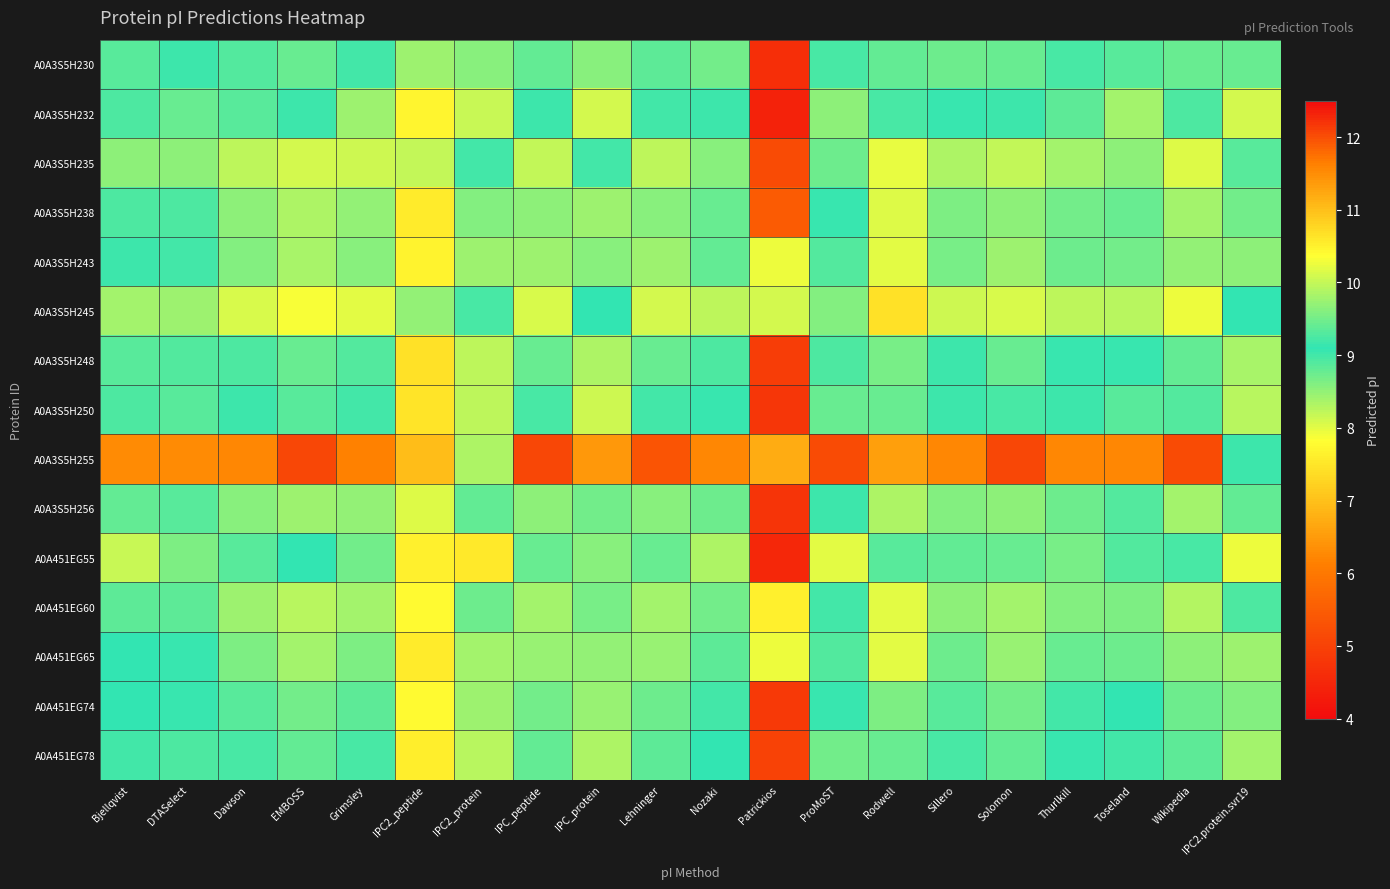

How many data points does each series have?

20